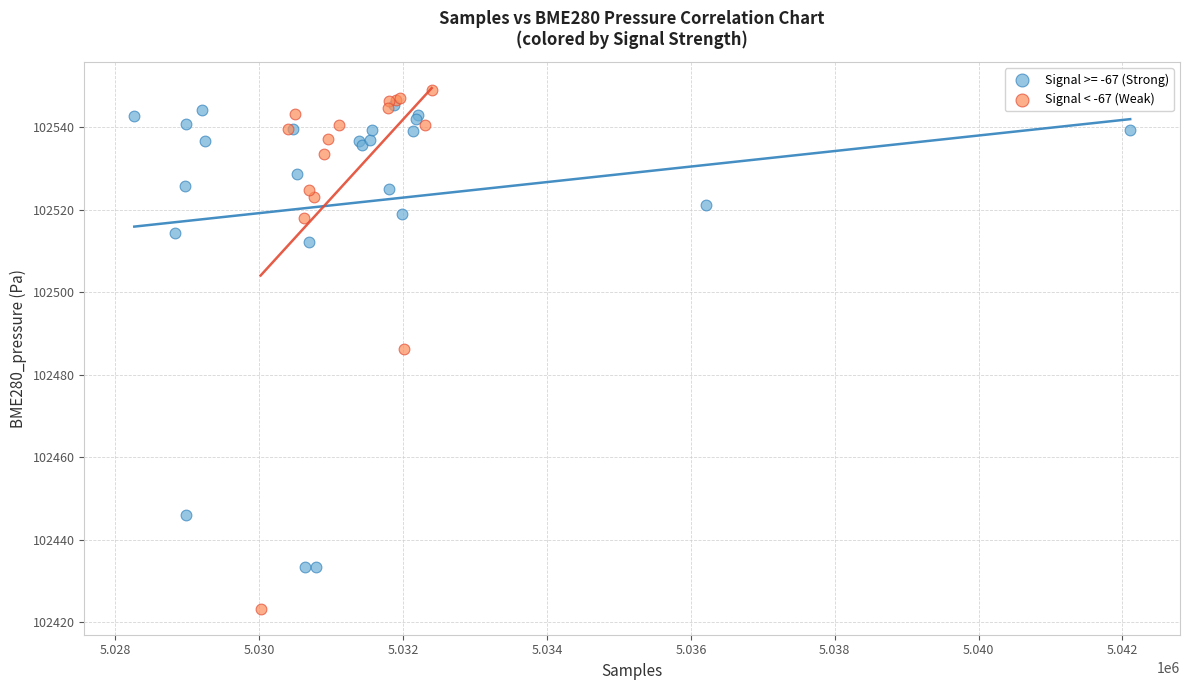

Which series has the widest spread of Y values?

Signal < -67 (Weak)